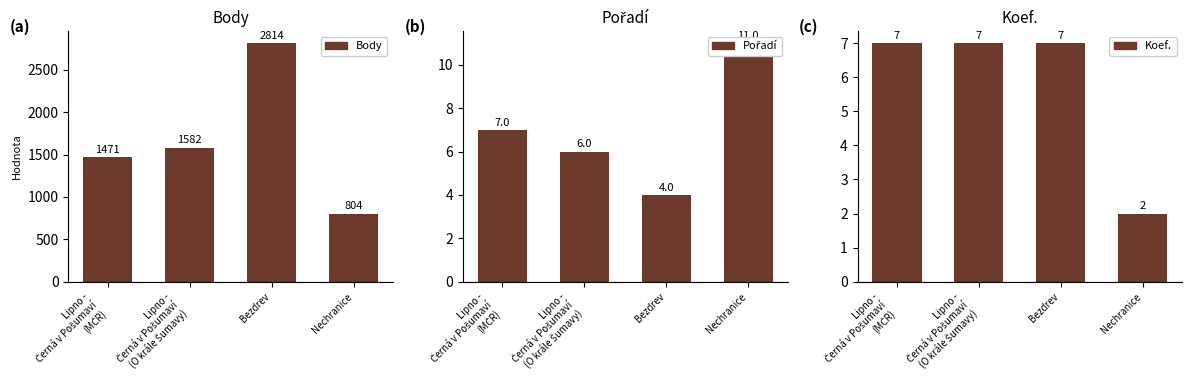

How many data points in Body are above 1582?

1